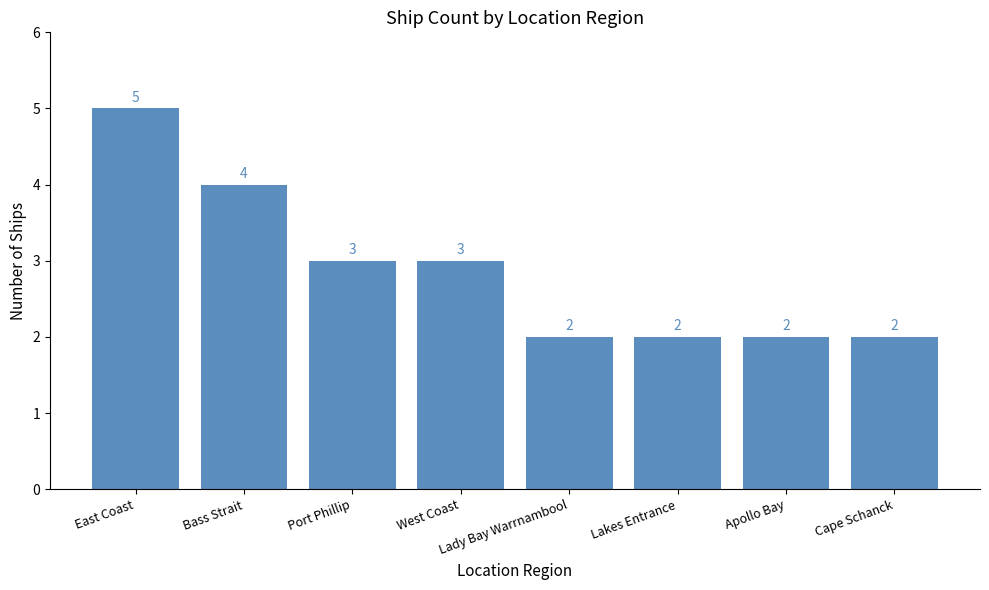

What is the average value?

3